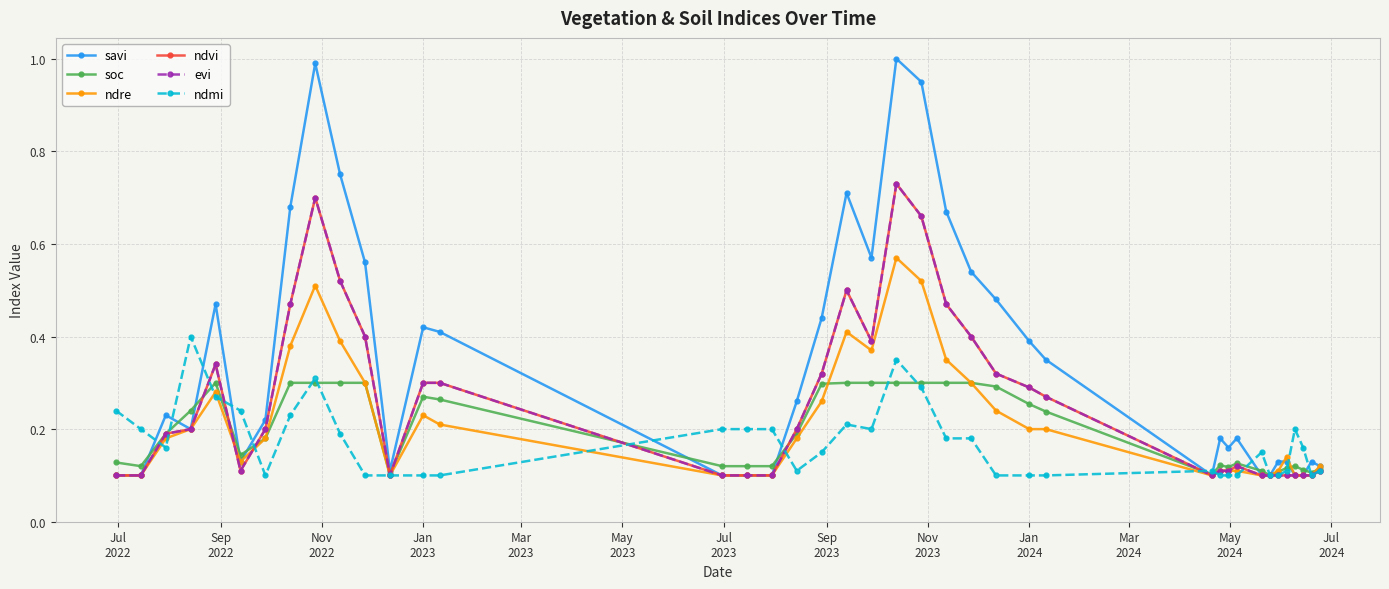

Is this an area chart (filled region under the line)?

No